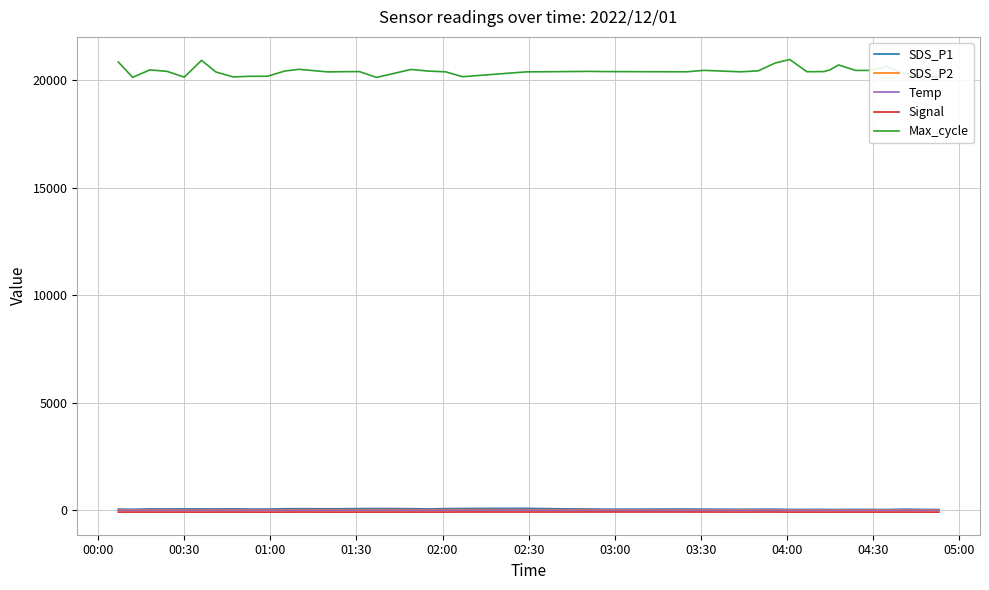

True or false: Max_cycle and SDS_P2 cross at least once.

False